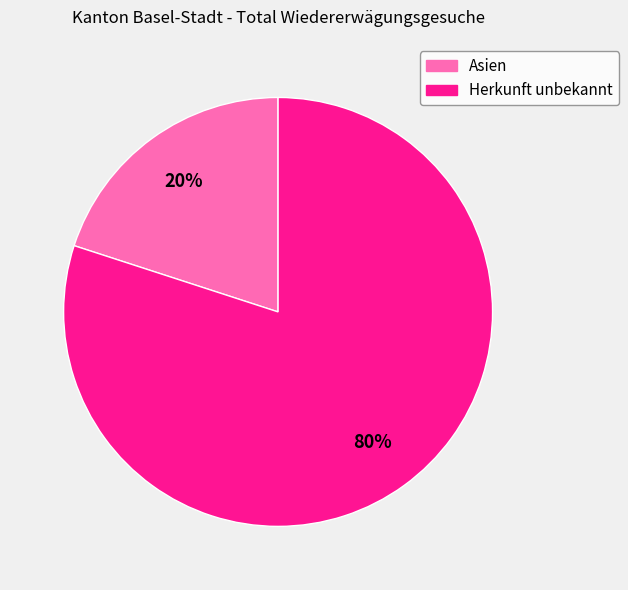

Which has a higher value, Herkunft unbekannt or Asien?

Herkunft unbekannt